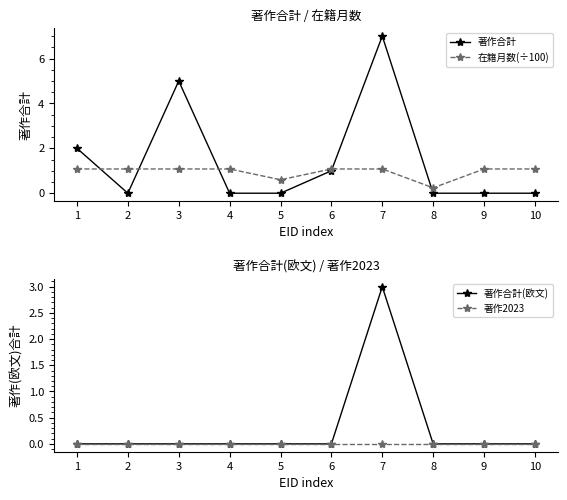

Rank the series by their maximum value, from highest to lowest.

著作合計, 著作合計(欧文), 在籍月数(÷100), 著作2023